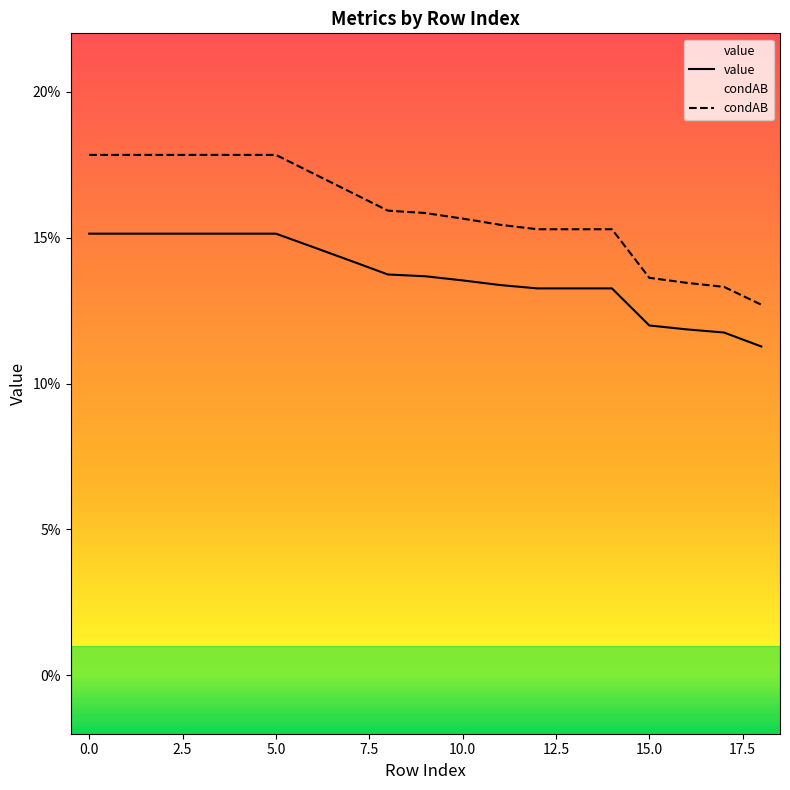

What position from the right is 18?

1